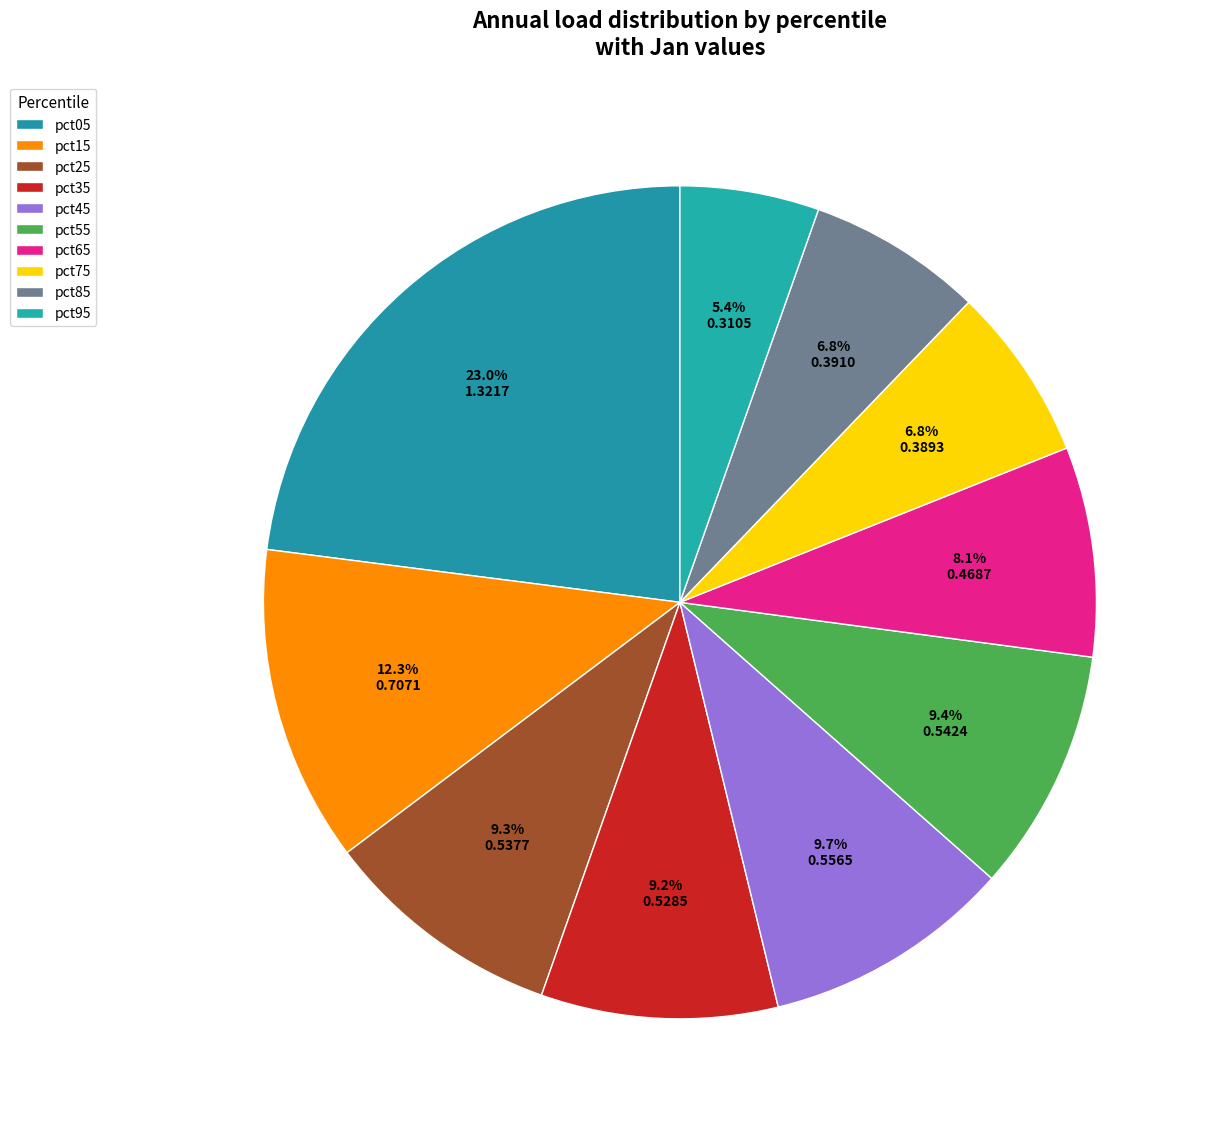

To the nearest percent, what is the average slice percentage?

10%